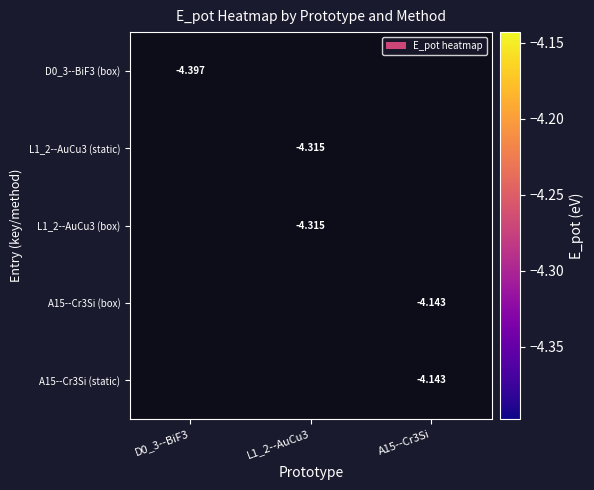

At which label is D0_3--BiF3 (box) closest to -4?

D0_3--BiF3